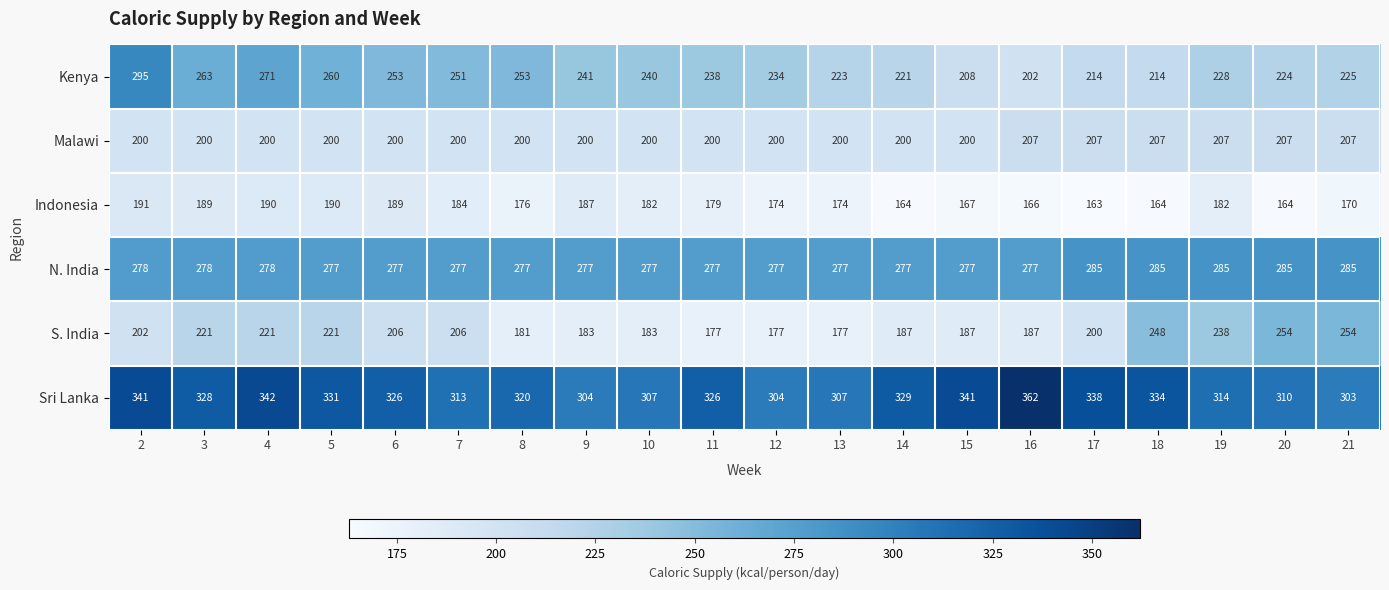

List the series in order of their peak value, highest first.

Sri Lanka, Kenya, N. India, S. India, Malawi, Indonesia